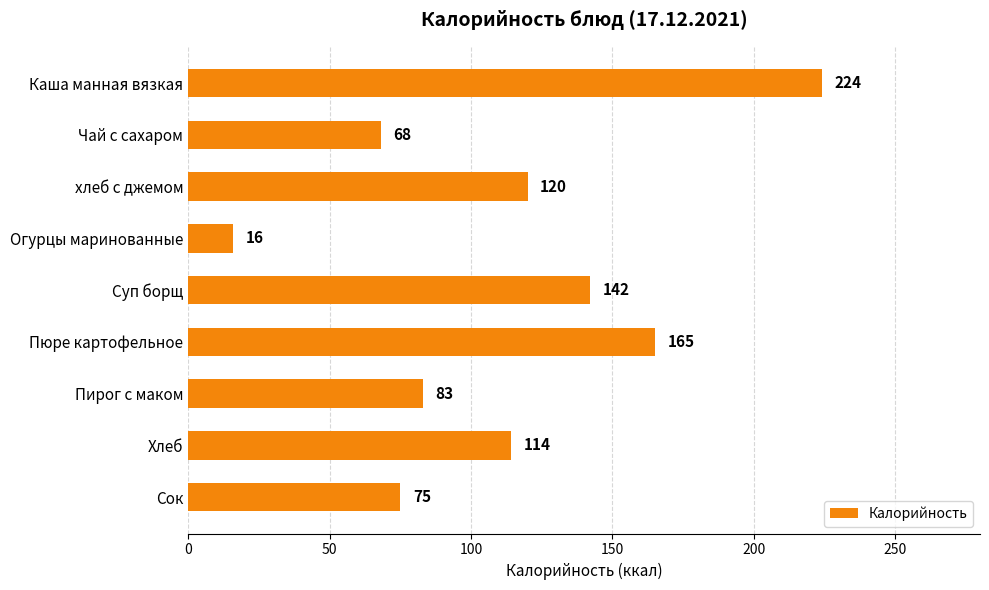

What is the change in value from Чай с сахаром to Пирог с маком?

+15